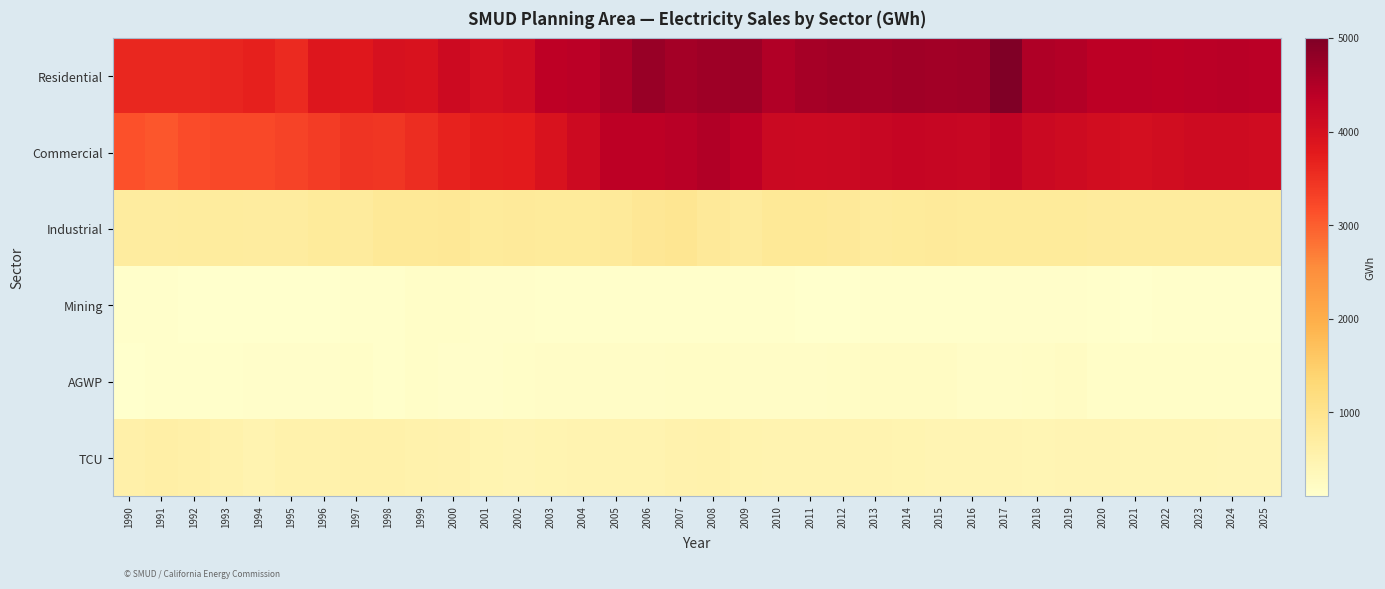

Rank the series by their maximum value, from lowest to highest.

Mining, AGWP, TCU, Industrial, Commercial, Residential